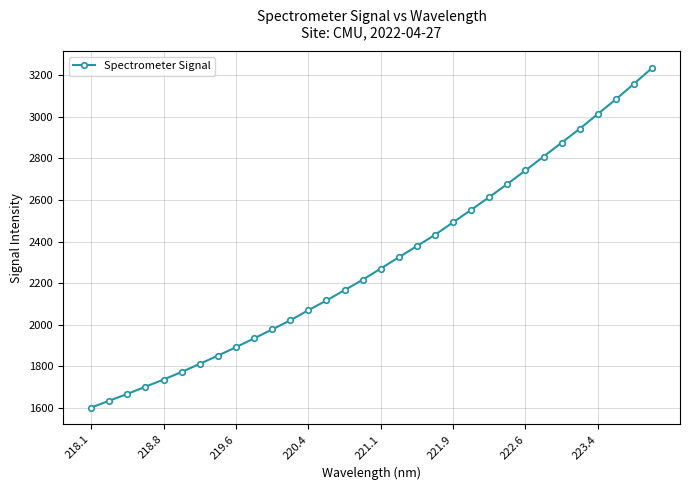

What is the value of the 30th point from the left?

3084.2